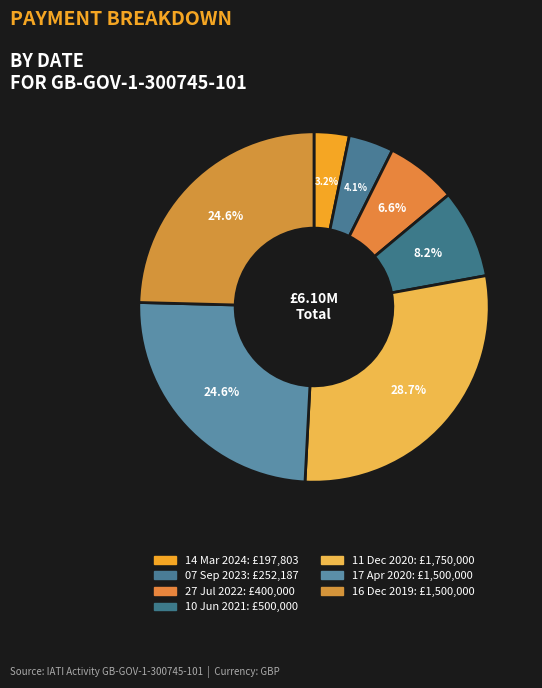

To the nearest percent, what is the combined percentage of 10 Jun 2021 and 17 Apr 2020?

33%